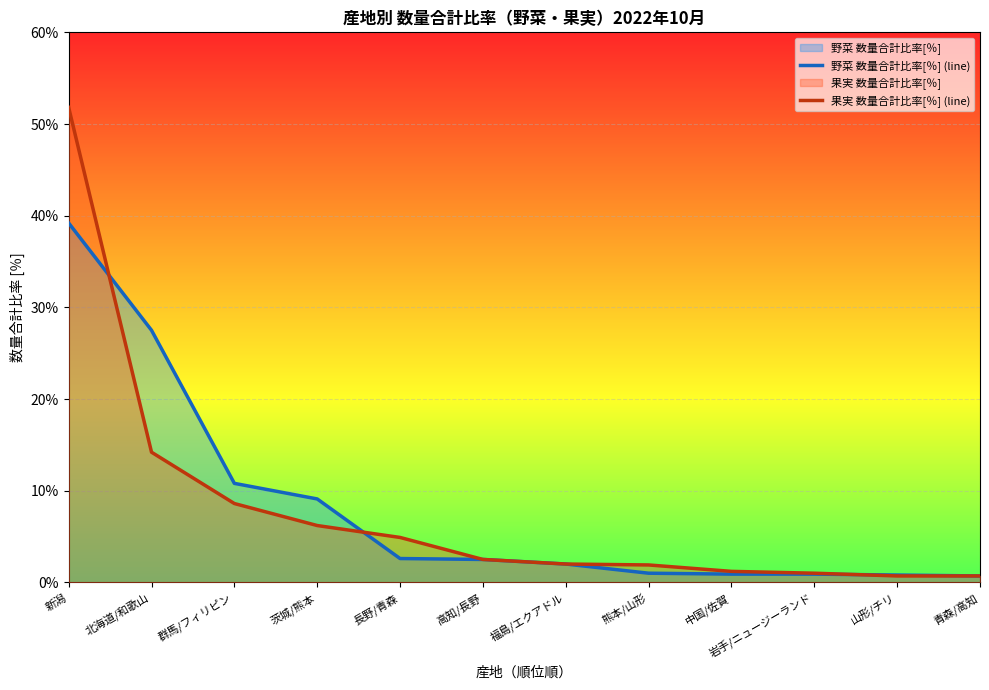

Between 群馬/フィリピン and 福島/エクアドル, which series saw the biggest shift?

野菜 数量合計比率[％] (line)